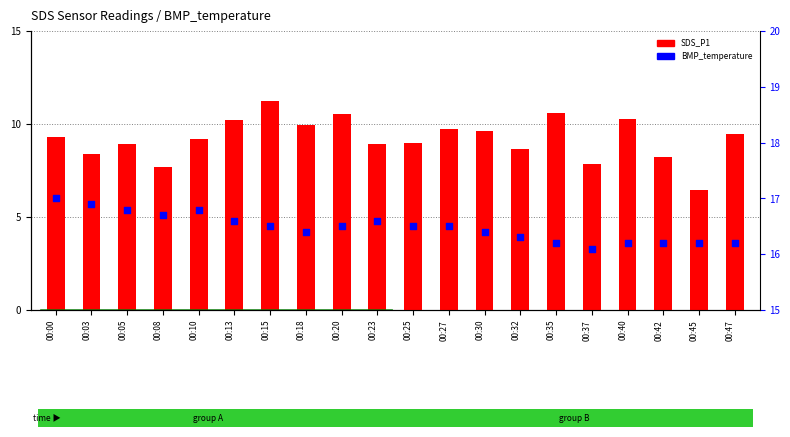

Is the value of BMP_temperature at 00:00 greater than the value of SDS_P1 at 00:35?

Yes